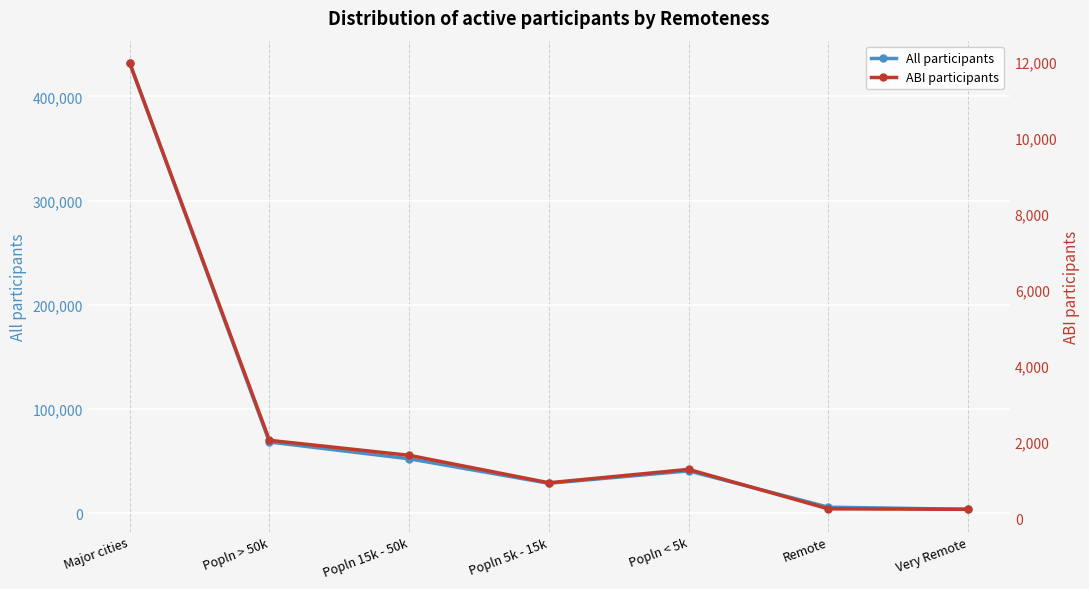

Between Major cities and Remote, which is larger?

Major cities